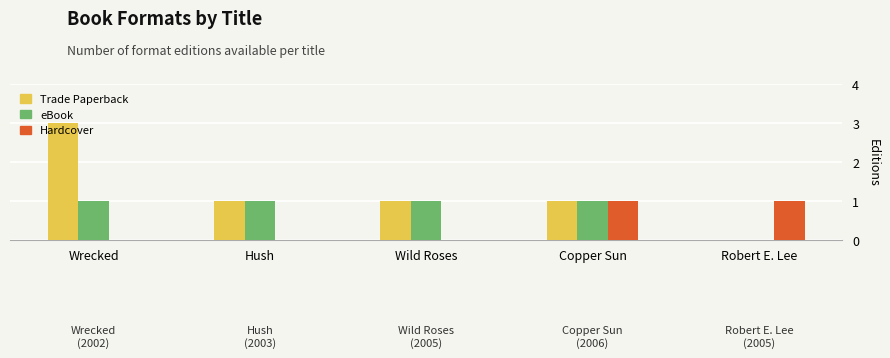

What is the sum of all Trade Paperback values?

6